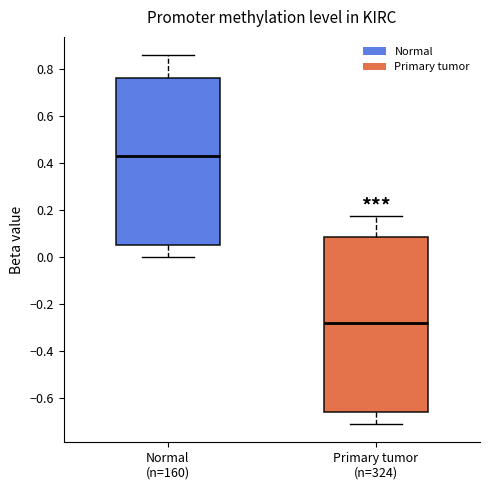

Reading left to right, transcribe this box plot: for each box, give where its median line is, the range the box spans, and where its two whiskers end, as read against the y-axis. The values are not printed on the chart, so give them approximately, as read against the axis.

Normal (n=160): median 0.42, box 0.06 to 0.76, whiskers 0.00 to 0.86
Primary tumor (n=324): median -0.28, box -0.66 to 0.08, whiskers -0.72 to 0.18